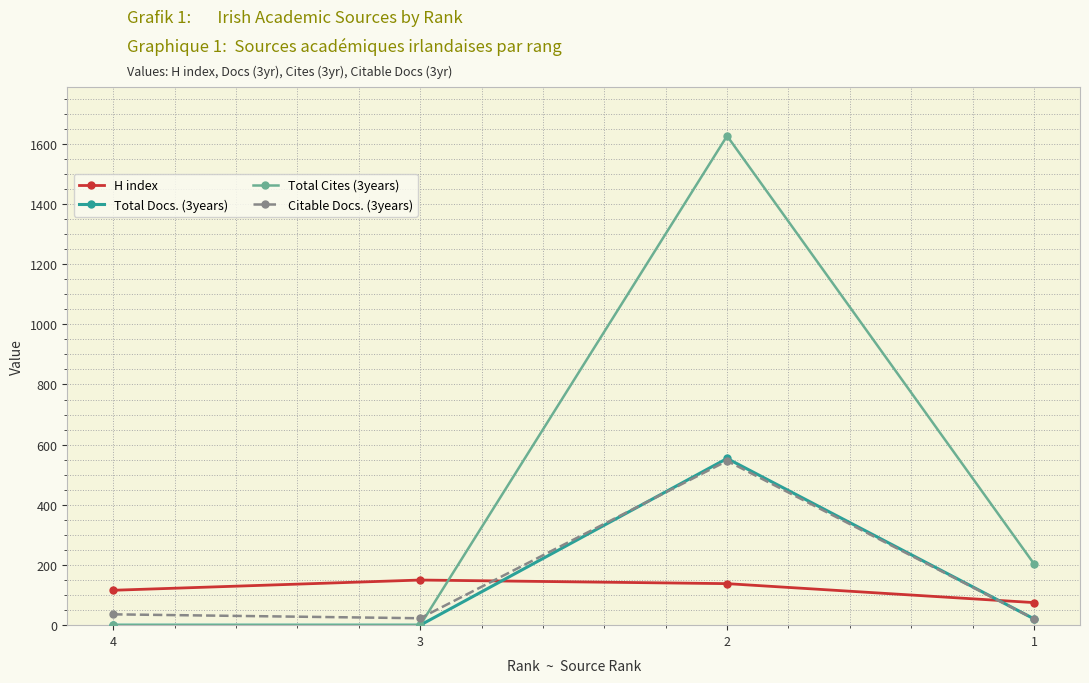

How many data points in Total Cites (3years) are less than 204?

2